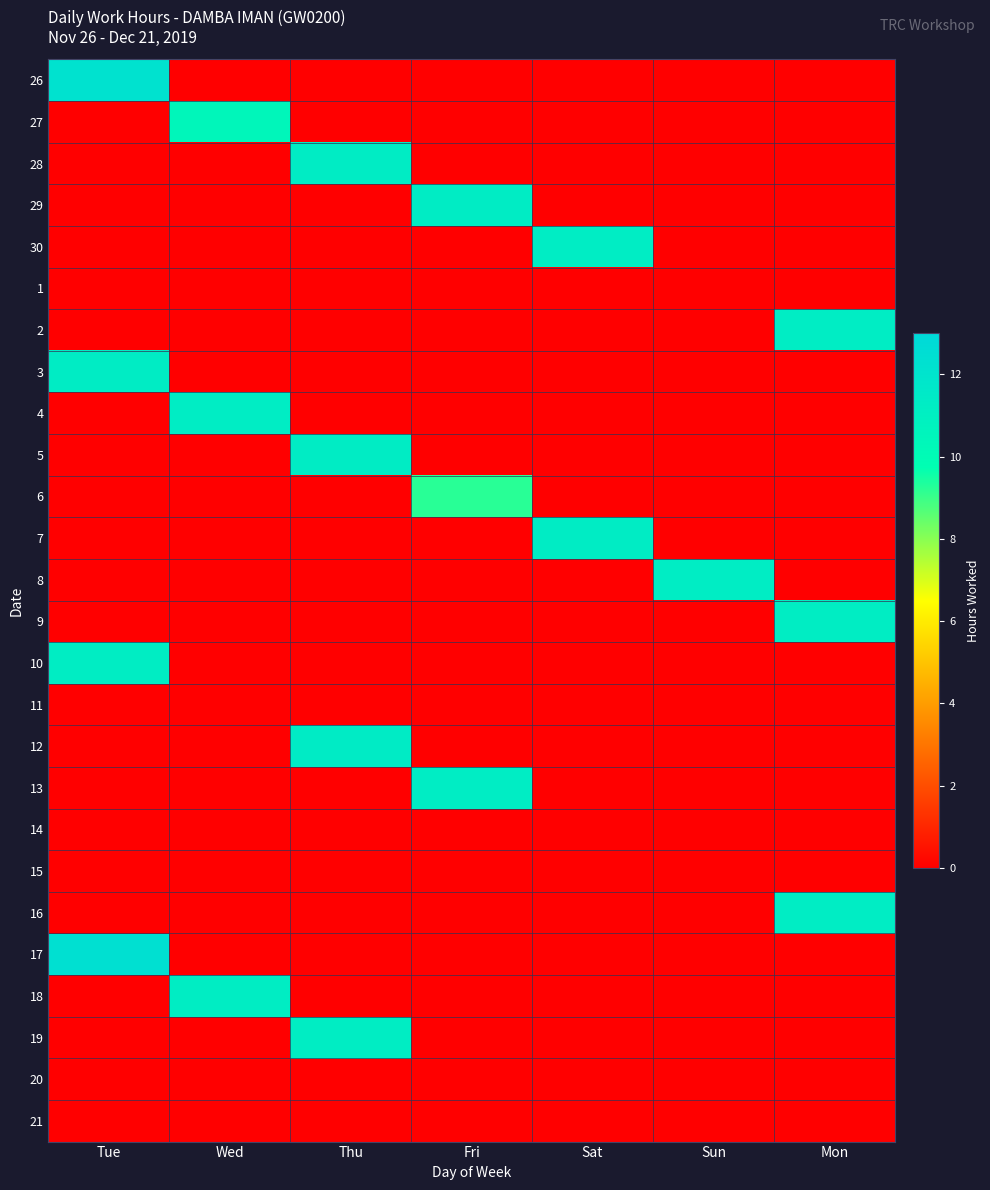

Rank the series at Wed from lowest to highest value.

26, 28, 29, 30, 1, 2, 3, 5, 6, 7, 8, 9, 10, 11, 12, 13, 14, 15, 16, 17, 19, 20, 21, 27, 18, 4